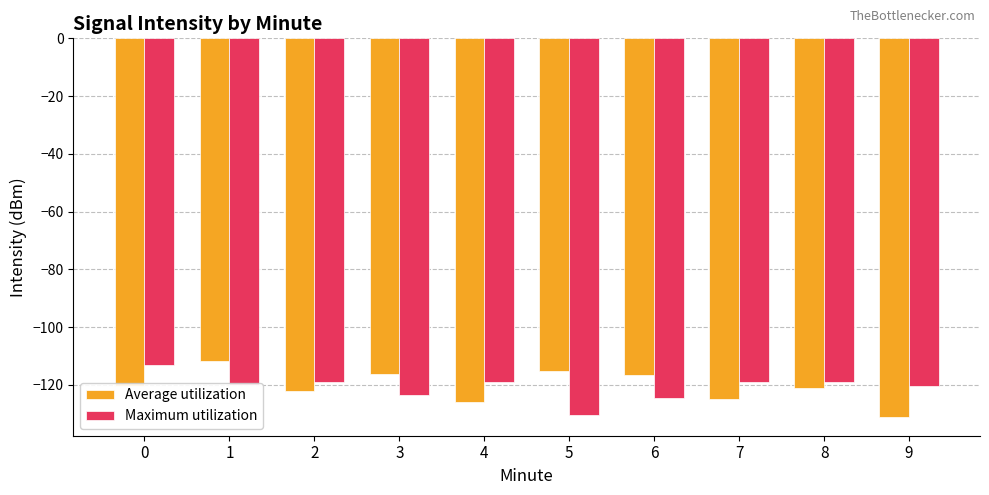

What is the difference between the highest and lowest values at 2?

3.0